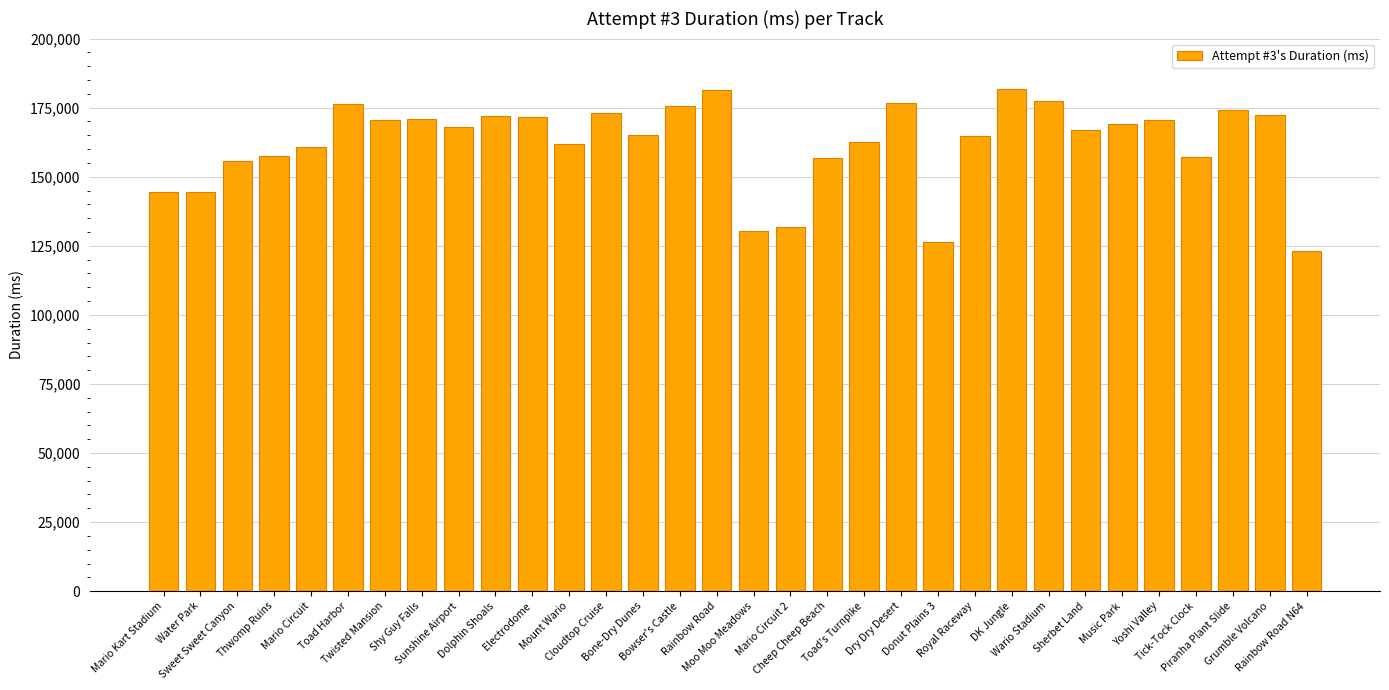

Count the number of data series in this chart.

1